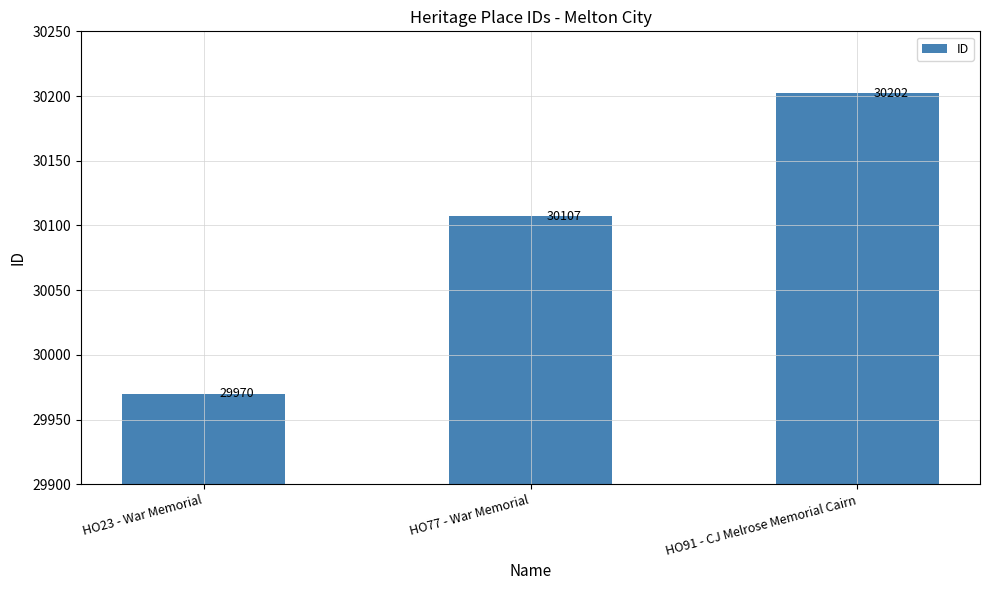

The chart shows a value of 29970 at HO23 - War Memorial. True or false?

True